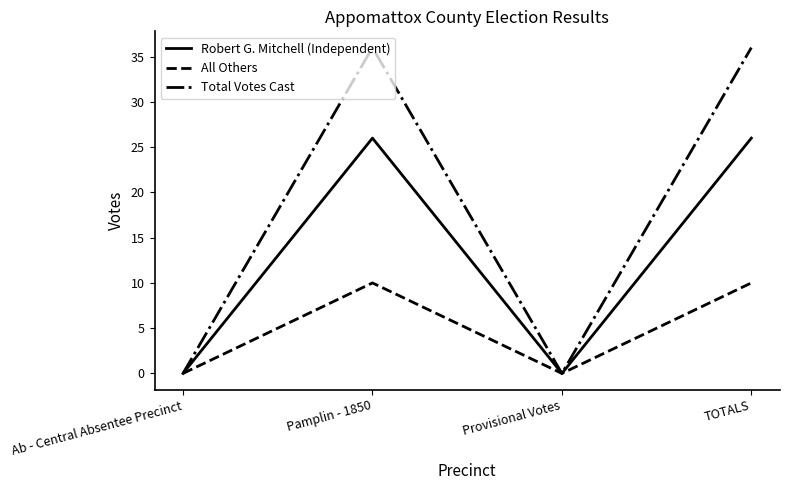

At Pamplin - 1850, list the series in order from largest to smallest.

Total Votes Cast, Robert G. Mitchell (Independent), All Others